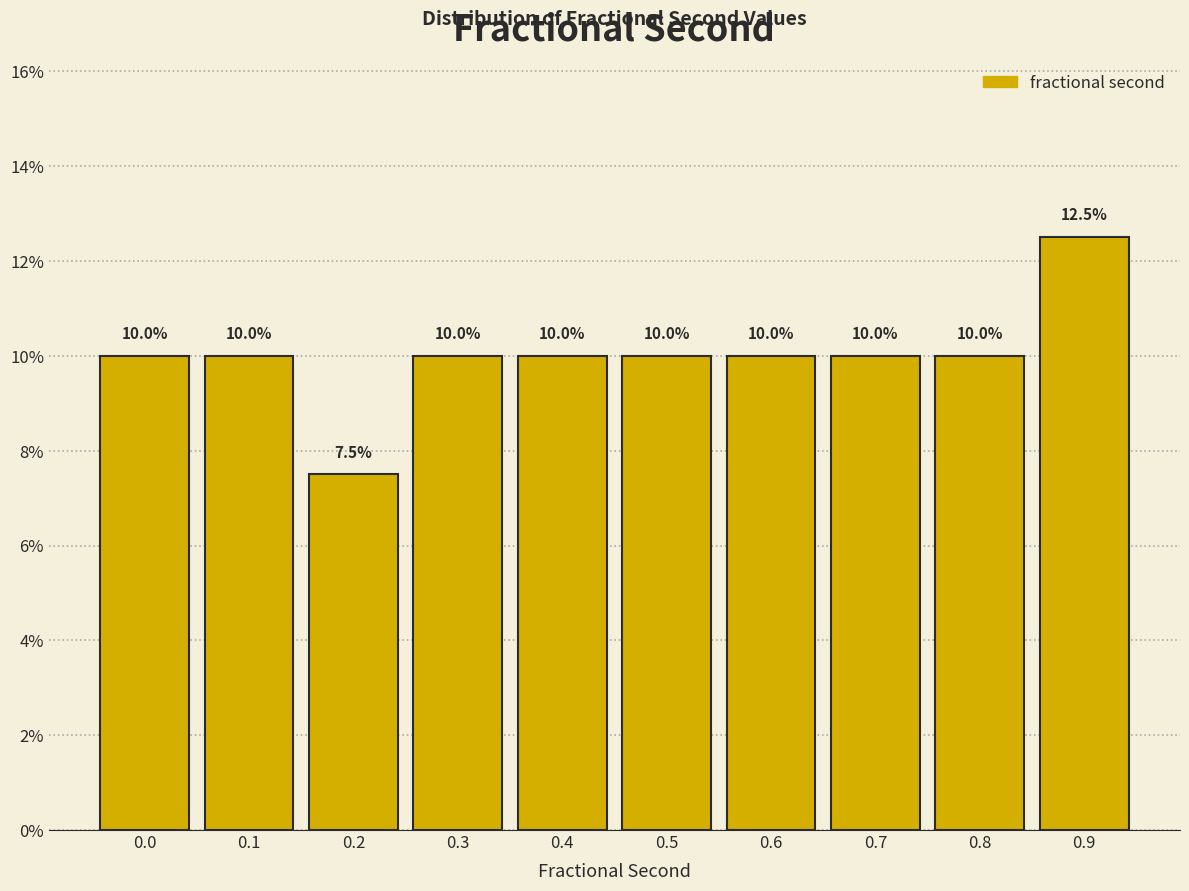

Reading left to right, extract all data points from this chart.

10.0	10.0	7.5	10.0	10.0	10.0	10.0	10.0	10.0	12.5